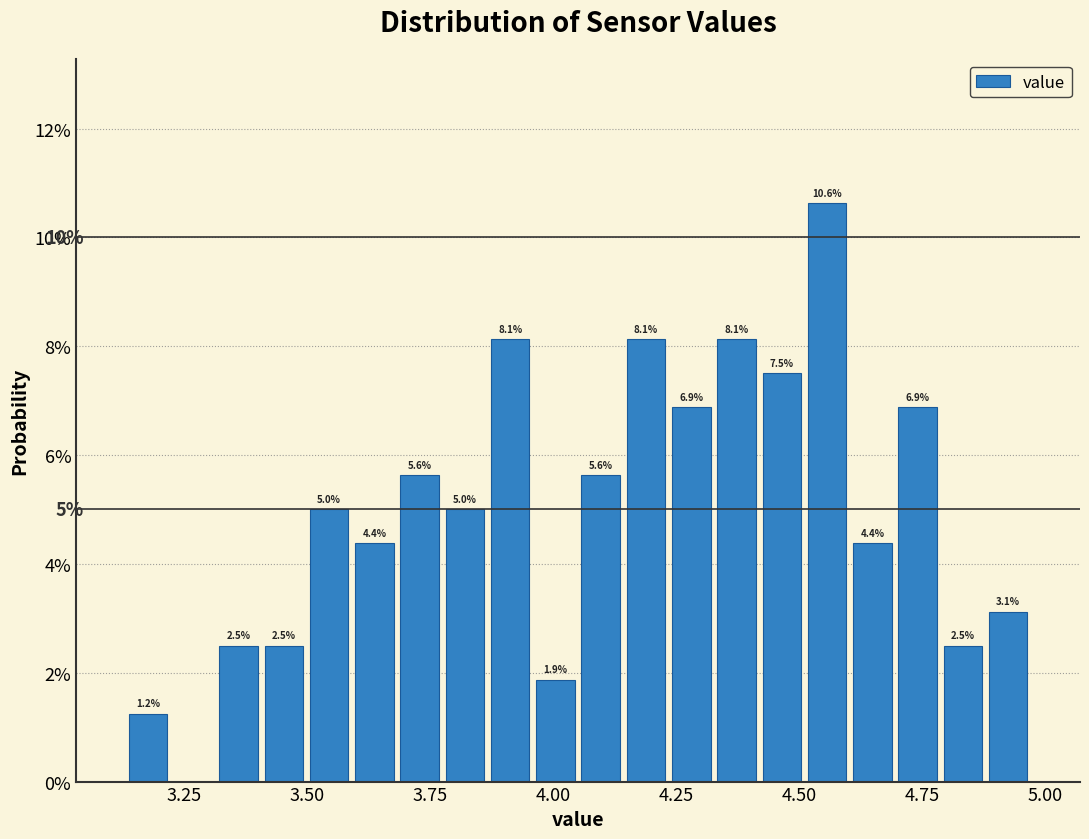

Read against the x-axis, roughly where is the centre of the tallest bar?

4.55